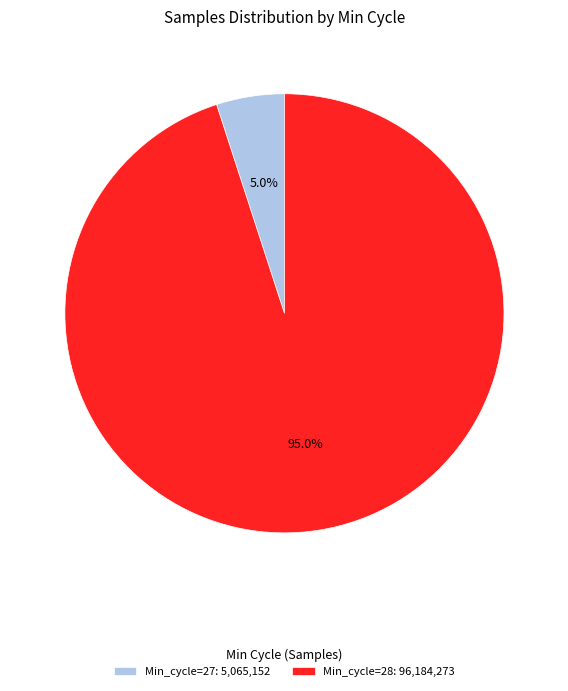

Do Min_cycle=28: 96,184,273 and Min_cycle=27: 5,065,152 together represent more than half of the pie?

Yes